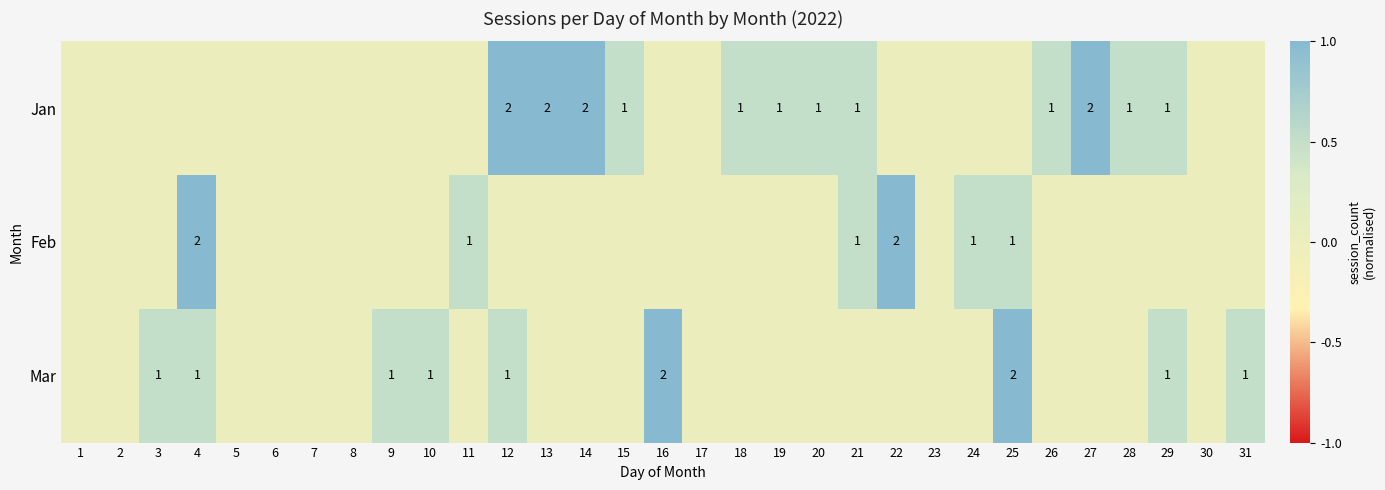

The value of Jan at 14 is 2. True or false?

True